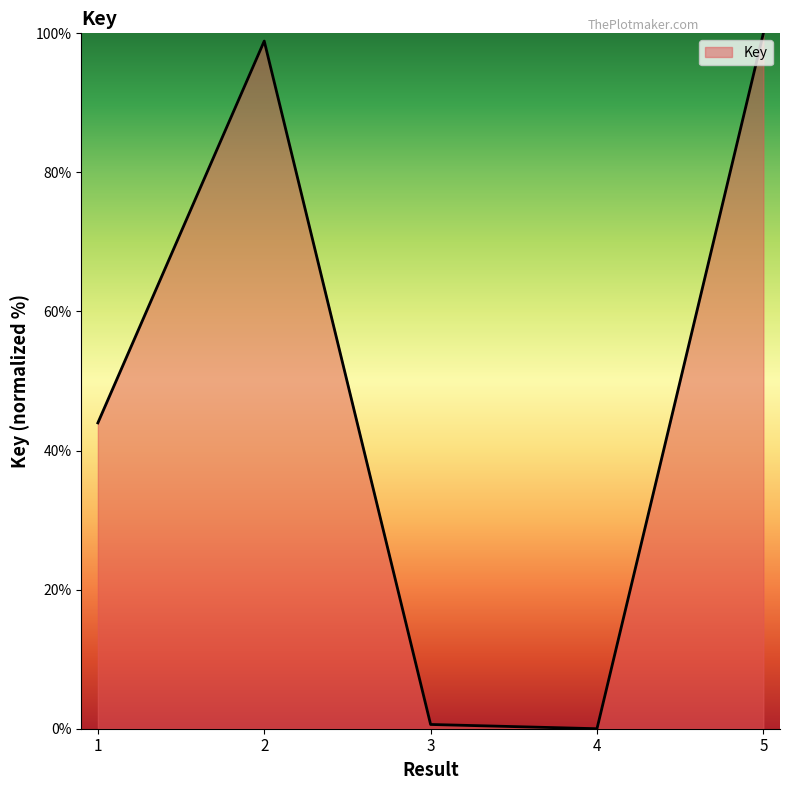

What is the greatest value displayed?

100.0